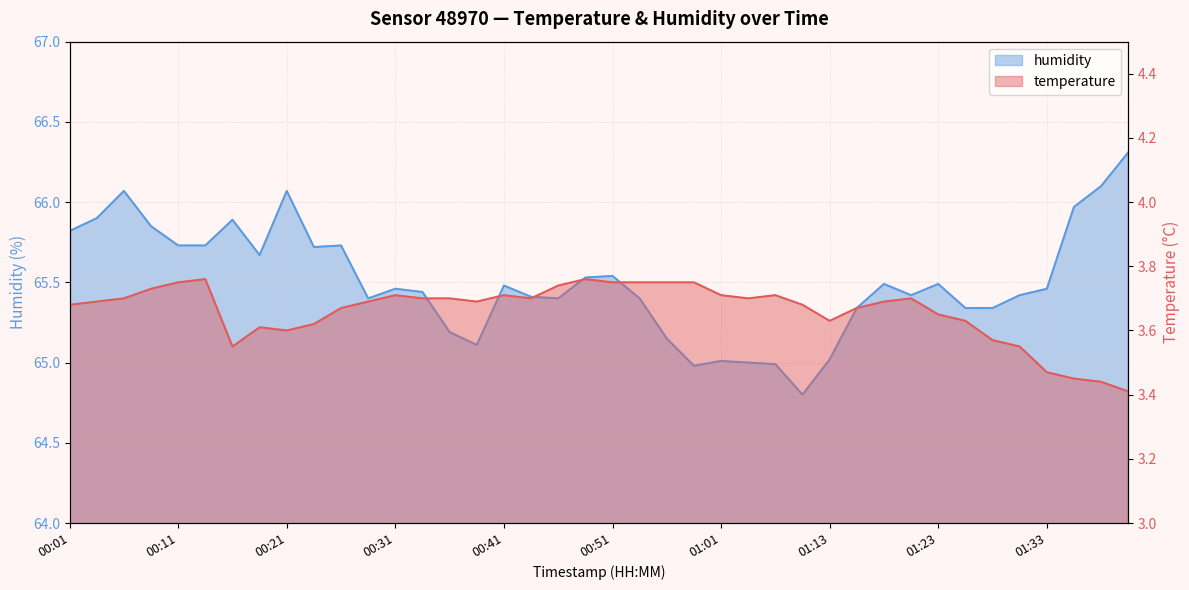

Reading left to right, transcribe all the data shown in this chart.

temperature: 00:01=3.7	00:03=3.7	00:06=3.7	00:09=3.7	00:11=3.8	00:13=3.8	00:16=3.5	00:18=3.6	00:21=3.6	00:23=3.6	00:26=3.7	00:28=3.7	00:31=3.7	00:33=3.7	00:35=3.7	00:38=3.7	00:41=3.7	00:43=3.7	00:46=3.7	00:48=3.8	00:51=3.8	00:53=3.8	00:56=3.8	00:58=3.8	01:01=3.7	01:03=3.7	01:05=3.7	01:08=3.7	01:13=3.6	01:16=3.7	01:18=3.7	01:21=3.7	01:23=3.6	01:26=3.6	01:28=3.6	01:30=3.5	01:33=3.5	01:35=3.5	01:38=3.4	01:40=3.4
humidity: 00:01=65.8	00:03=65.9	00:06=66.1	00:09=65.8	00:11=65.7	00:13=65.7	00:16=65.9	00:18=65.7	00:21=66.1	00:23=65.7	00:26=65.7	00:28=65.4	00:31=65.5	00:33=65.4	00:35=65.2	00:38=65.1	00:41=65.5	00:43=65.4	00:46=65.4	00:48=65.5	00:51=65.5	00:53=65.4	00:56=65.2	00:58=65.0	01:01=65.0	01:03=65.0	01:05=65.0	01:08=64.8	01:13=65.0	01:16=65.3	01:18=65.5	01:21=65.4	01:23=65.5	01:26=65.3	01:28=65.3	01:30=65.4	01:33=65.5	01:35=66.0	01:38=66.1	01:40=66.3